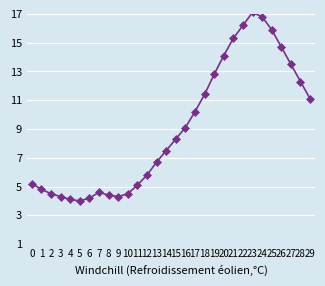

What is the sum of the values at 14 and 3?

11.8